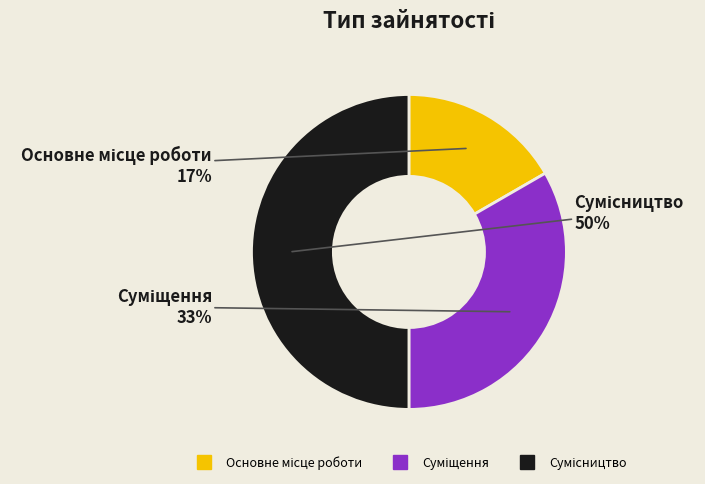

How many slices are in this pie chart?

3